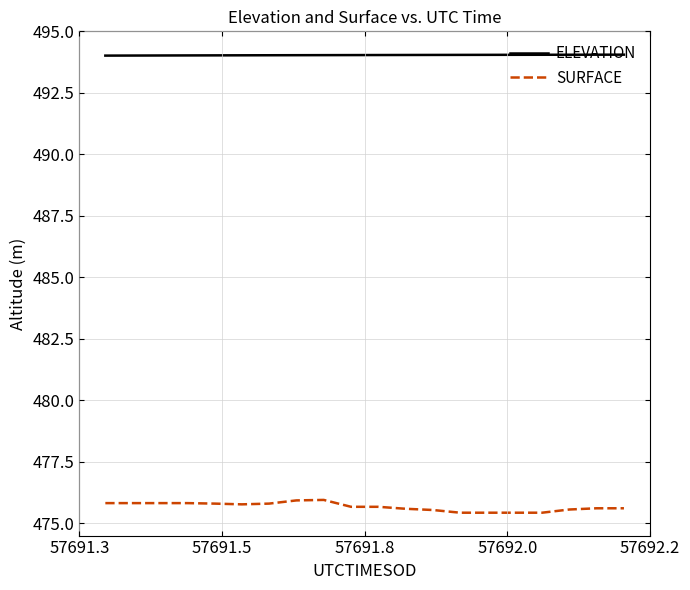

Which series has the largest total across all categories?

ELEVATION